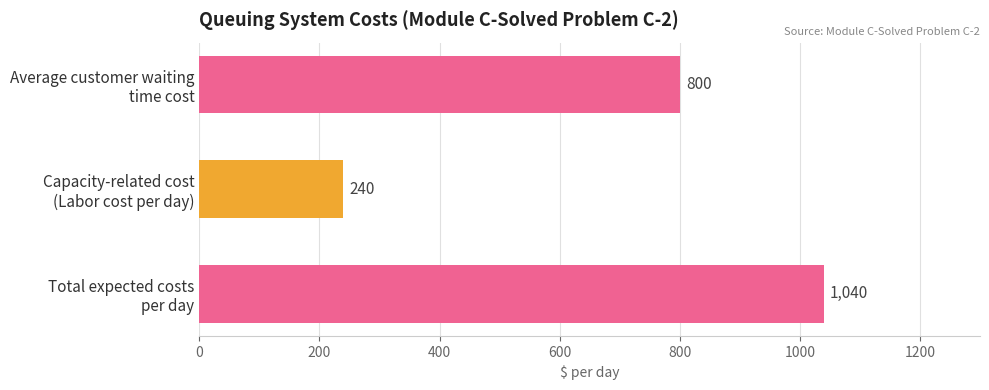

What is the average value?

693